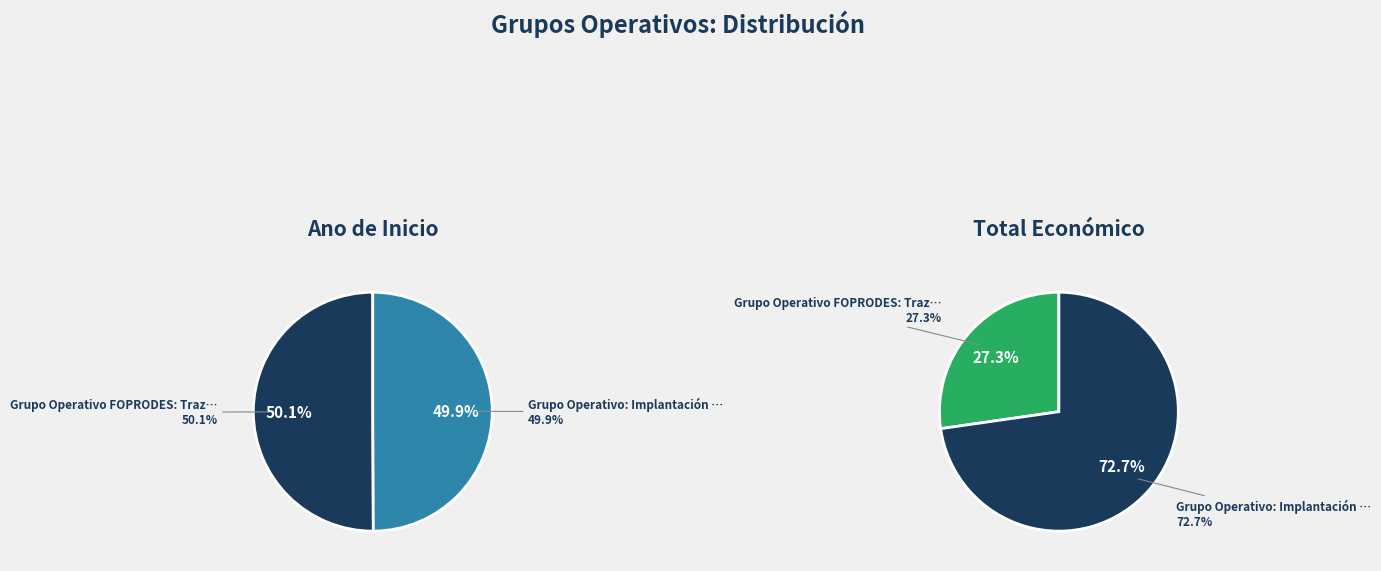

Which category has the biggest portion of the pie?

Grupo Operativo FOPRODES: Trazabilidade